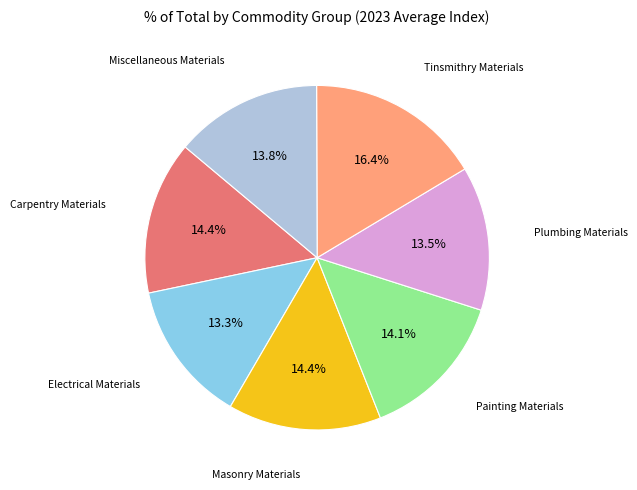

What percentage do Painting Materials and Electrical Materials together represent?

27.4%